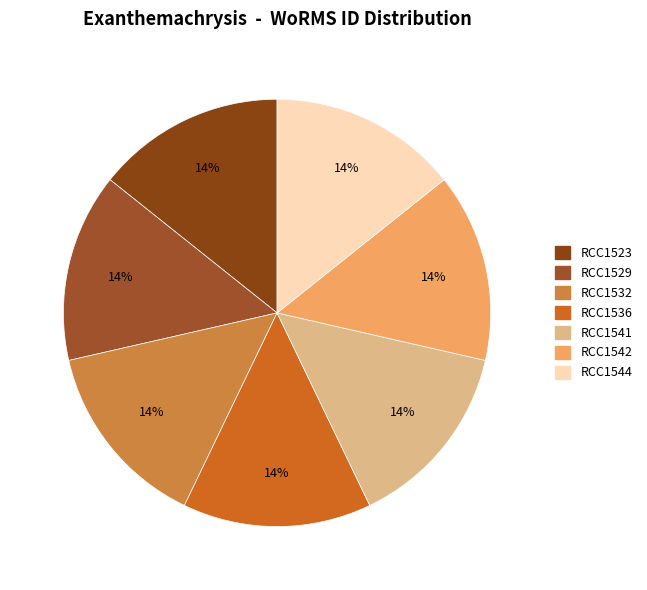

Is it true that RCC1529 is 14% of the pie?

True